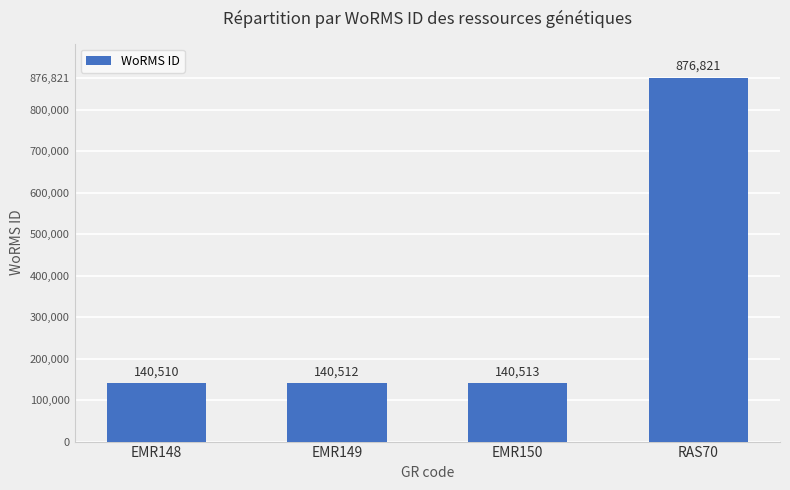

At which label is the value closest to 508665?

EMR150